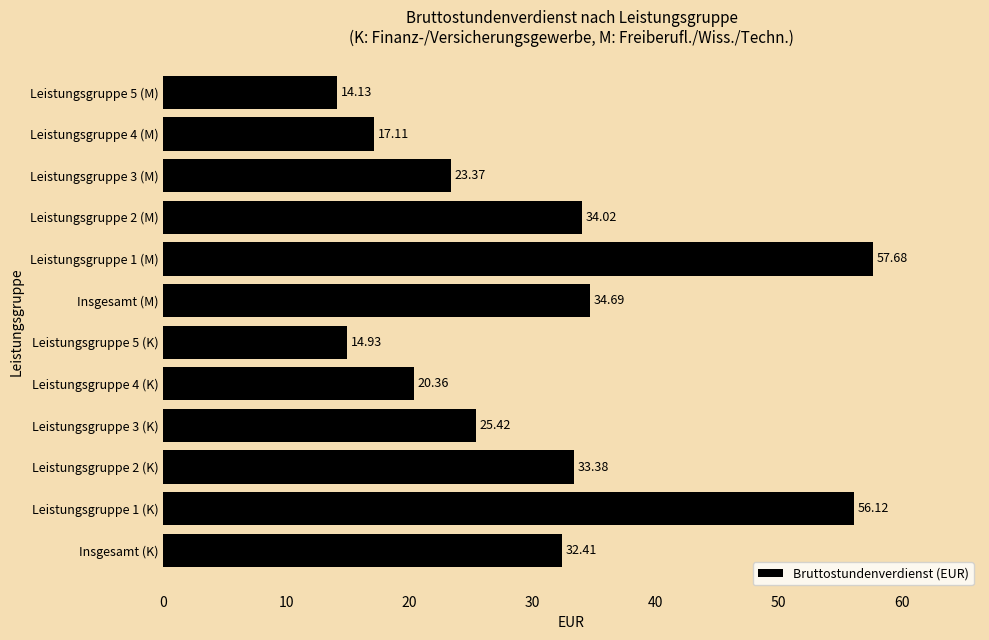

What is the sum of all values?

363.6